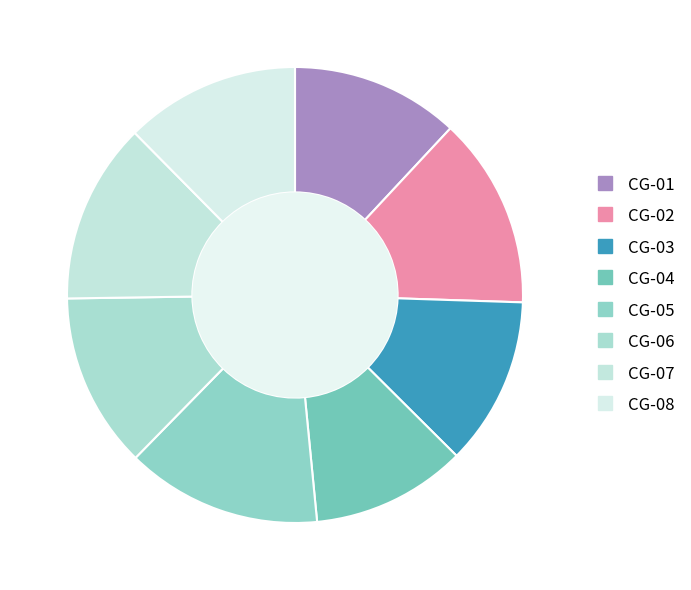

Which category has the biggest portion of the pie?

CG-05